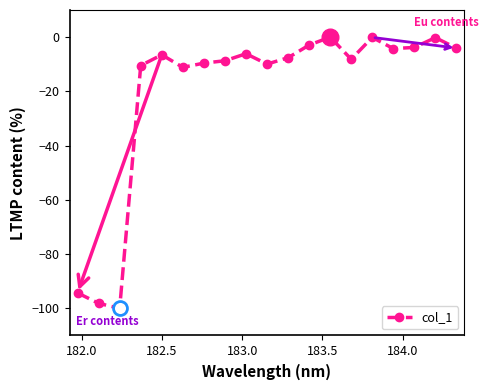

What is the minimum value shown in the chart?

-100.0